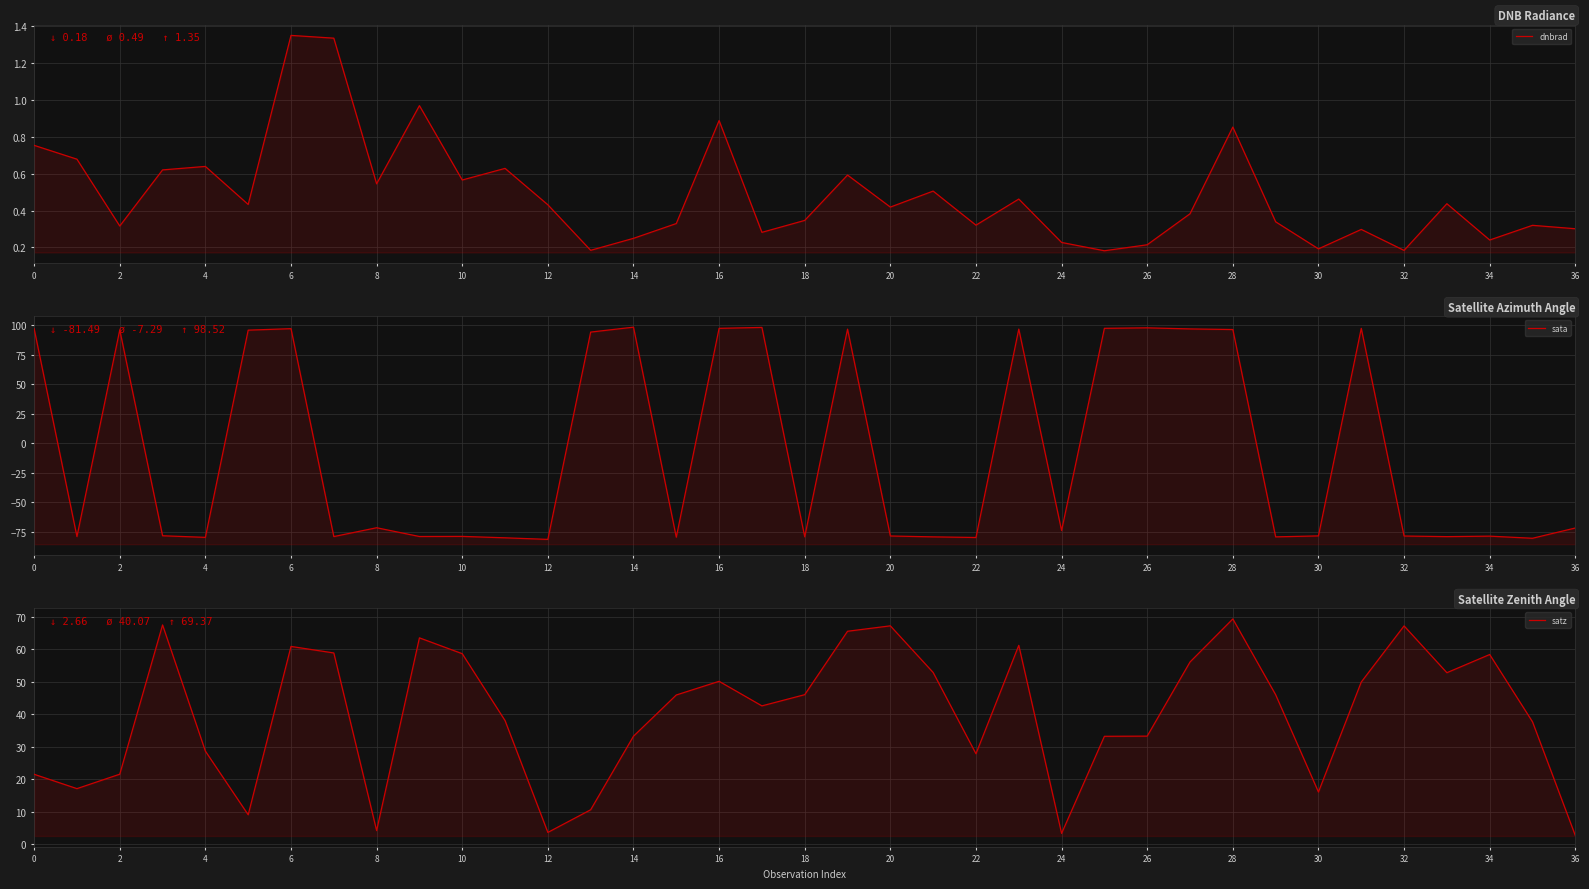

What is the sum of all satz values?

1482.7